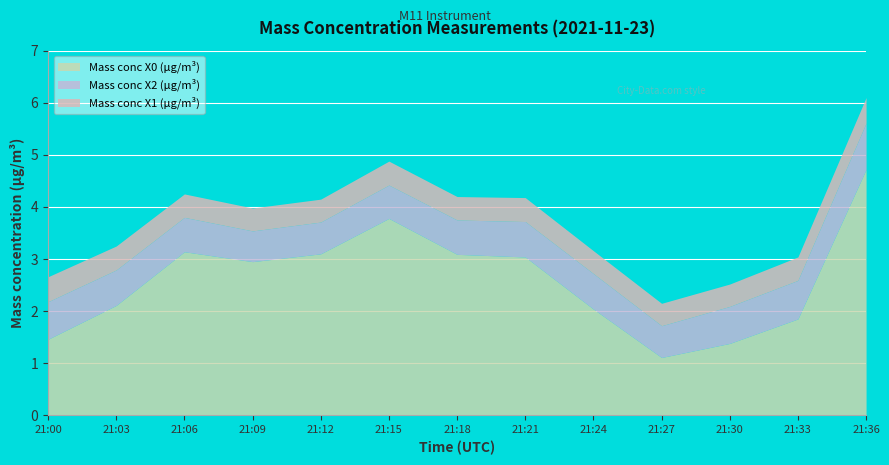

Which has a higher value, 21:33 or 21:06?

21:06